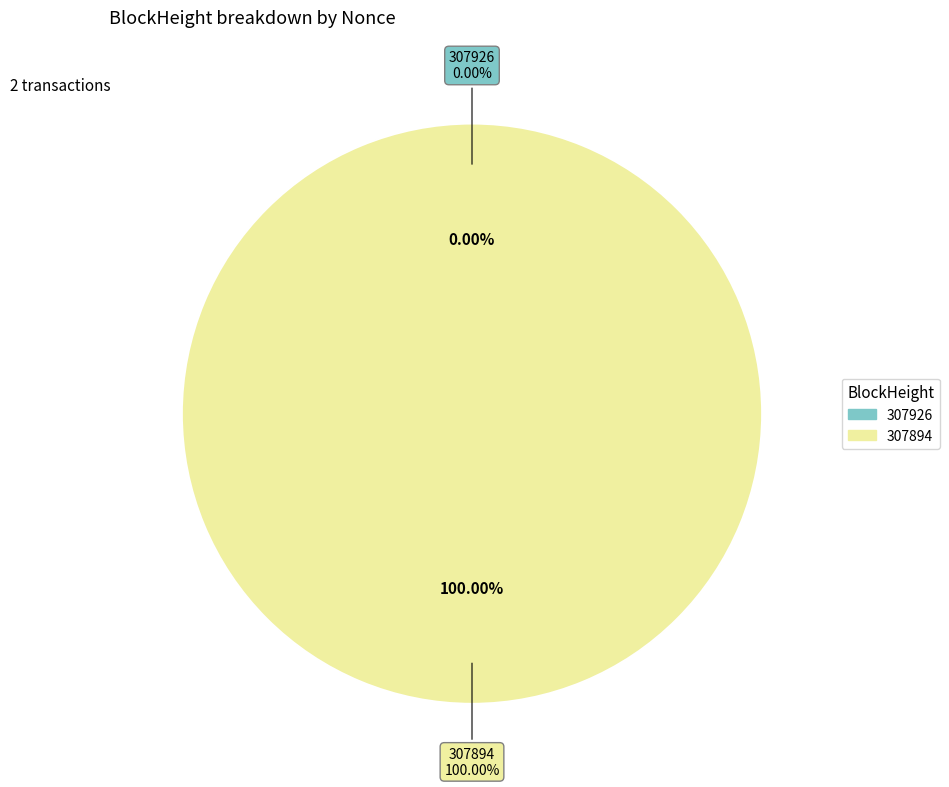

Which slice is the largest?

307894